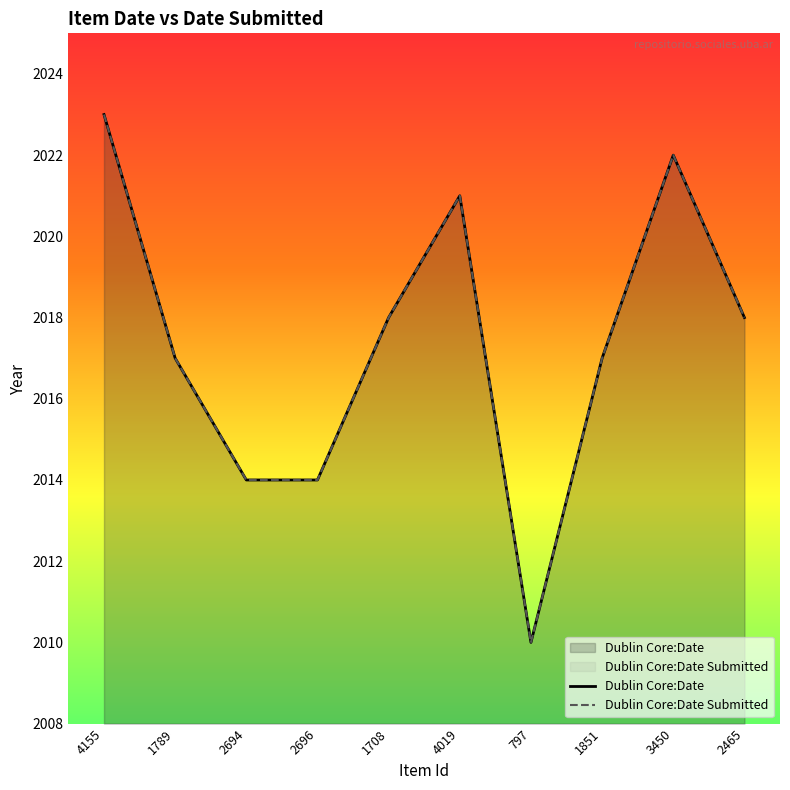

Rank the categories by Dublin Core:Date value from lowest to highest.

797, 2694, 2696, 1789, 1851, 1708, 2465, 4019, 3450, 4155